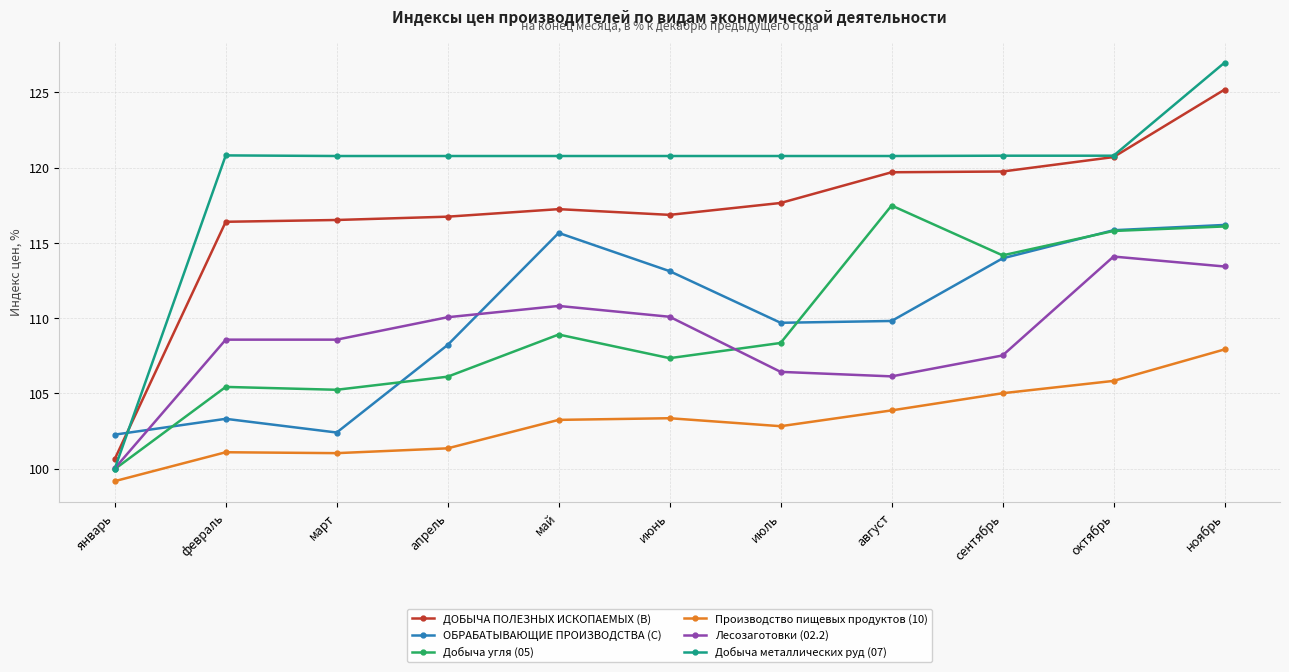

What is the highest value of the Добыча угля (05) series?

117.5